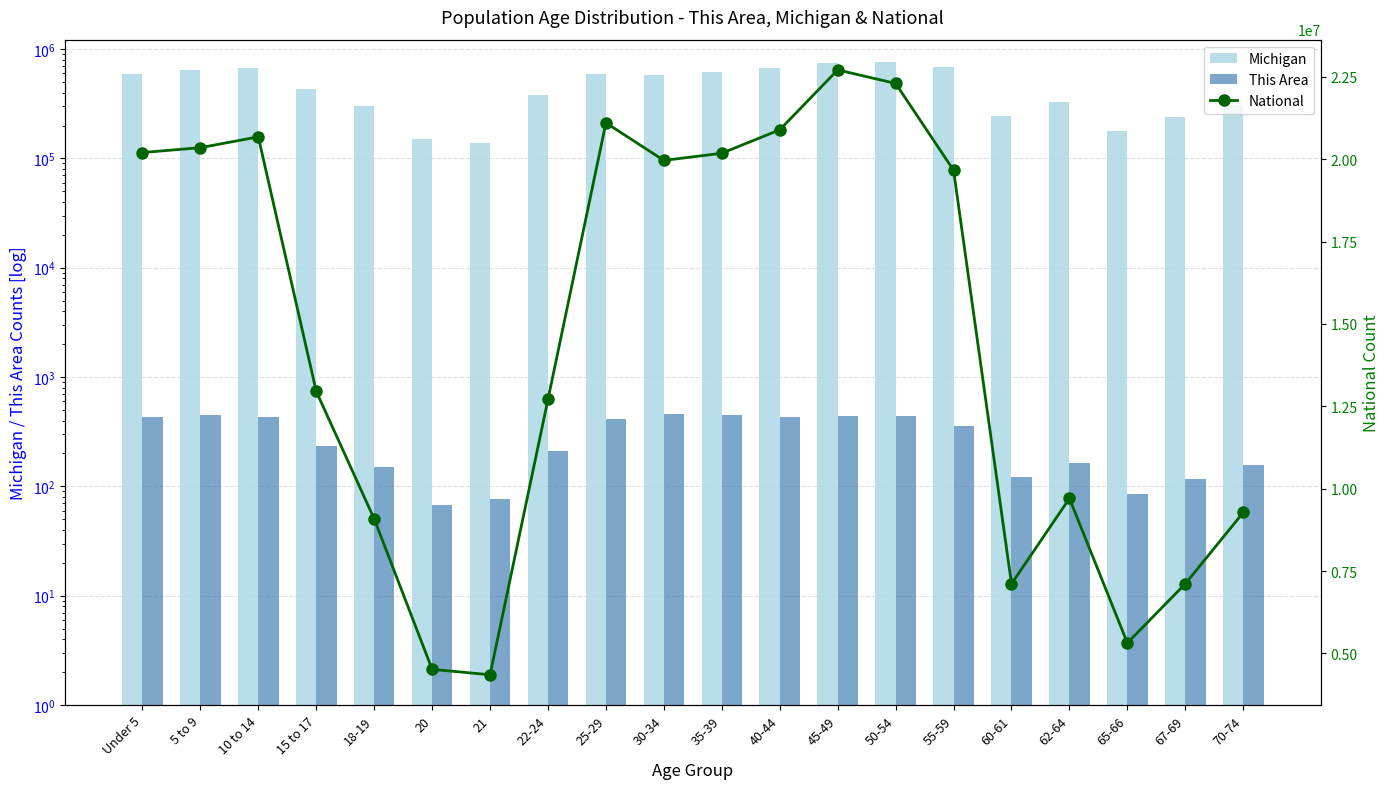

Rank the categories by National value from lowest to highest.

21, 20, 65-66, 60-61, 67-69, 18-19, 70-74, 62-64, 22-24, 15 to 17, 55-59, 30-34, 35-39, Under 5, 5 to 9, 10 to 14, 40-44, 25-29, 50-54, 45-49